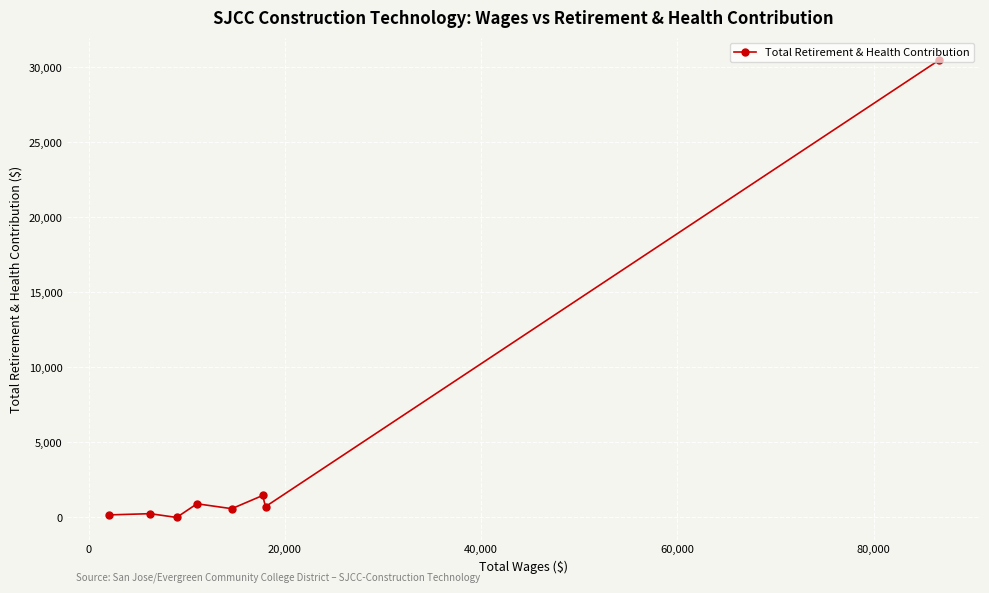

What is the difference between the maximum and minimum values?

30453